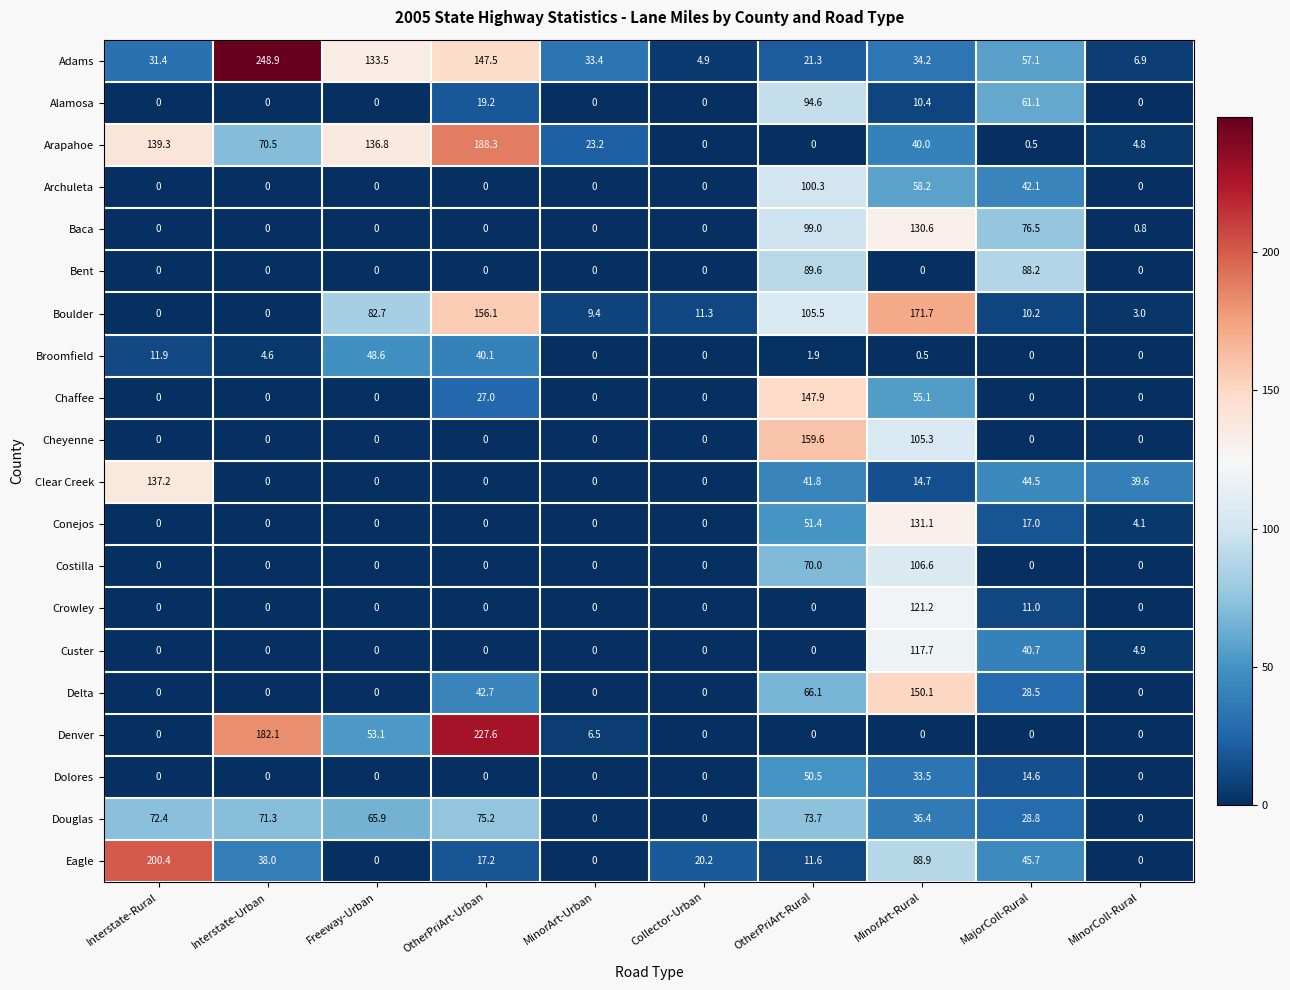

At which category is the sum across all series the highest?

MinorArt-Rural